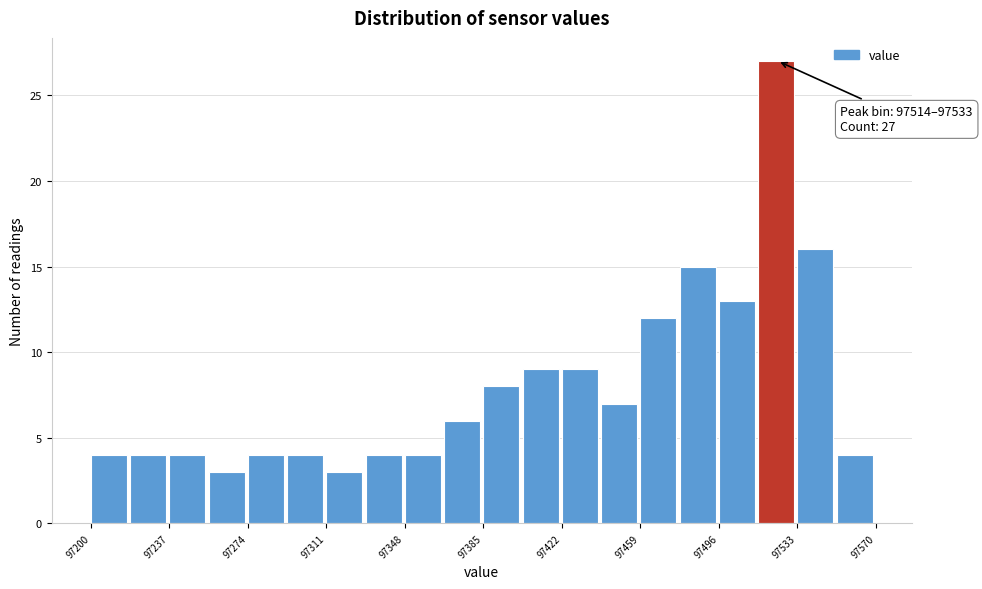

Read against the x-axis, roughly where is the centre of the tallest bar?

97525